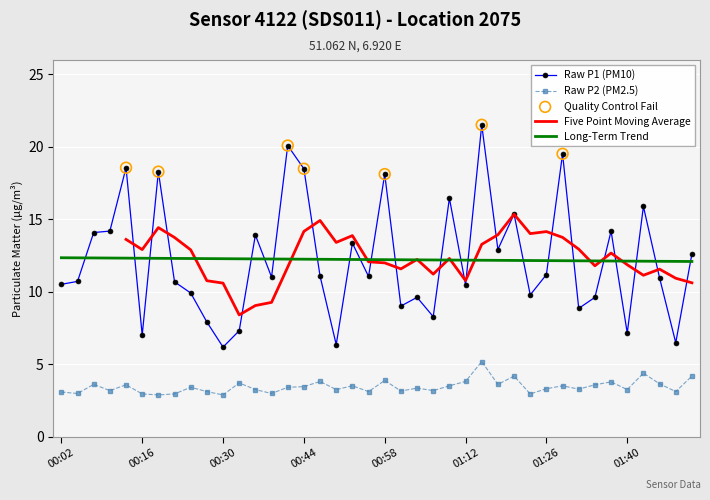

Which series has the widest spread of Y values?

P1